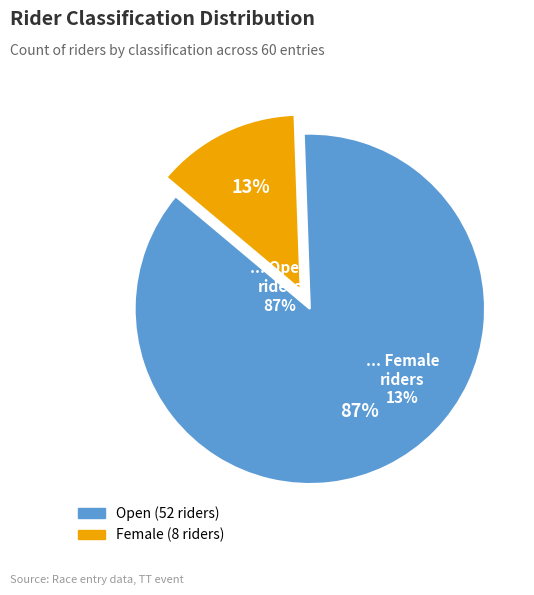

To the nearest percent, what is the difference between the Female and Open slice percentages?

73%